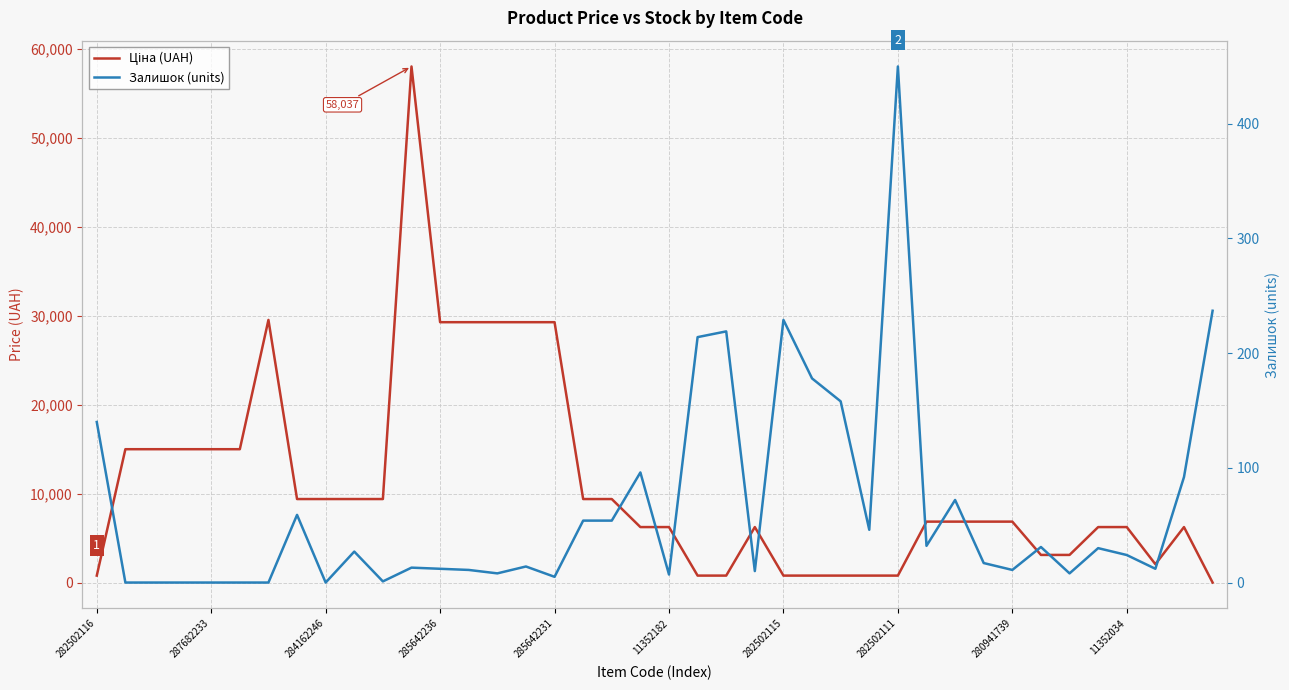

Is the value of Ціна (UAH) at 39 greater than the value of Залишок (units) at 287682233?

Yes